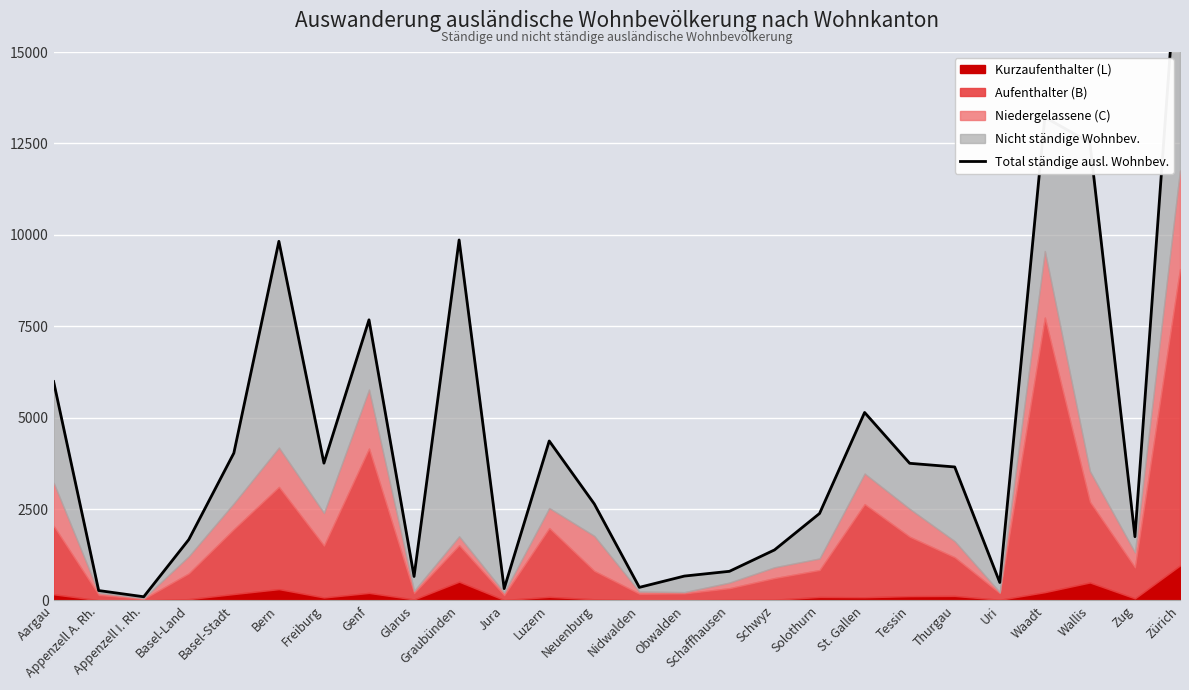

Where is the first local minimum?

Appenzell I. Rh.